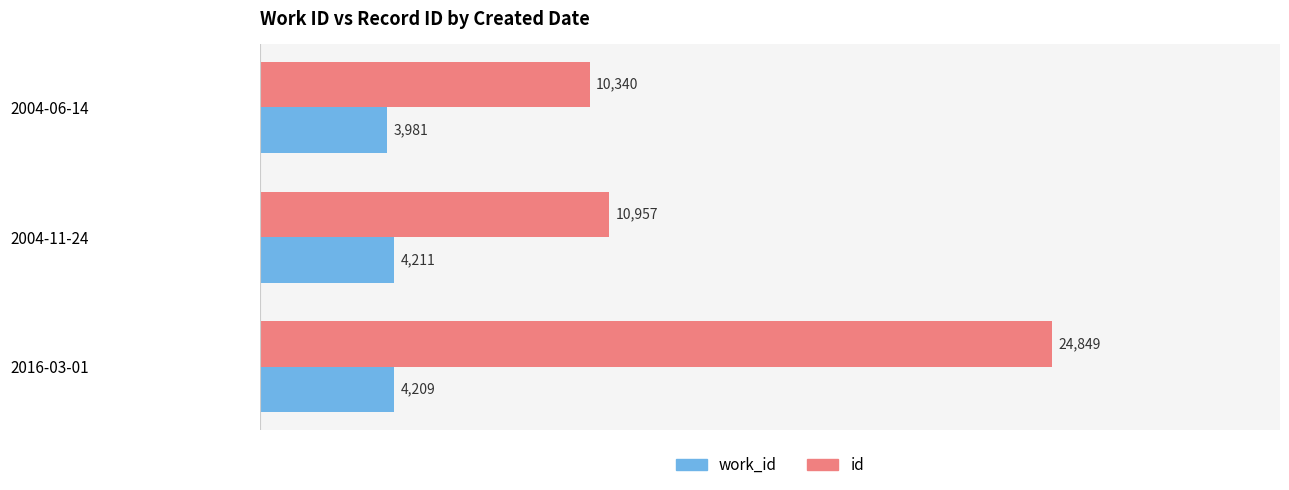

At which category is the sum across all series the highest?

2016-03-01